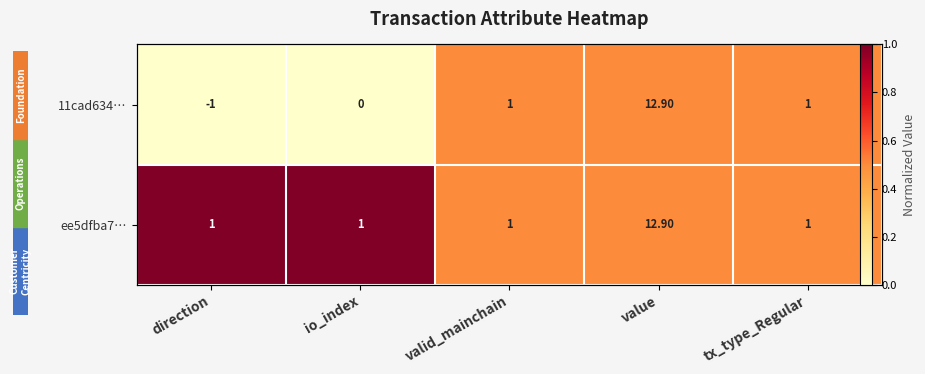

Count the number of categories in the chart.

5